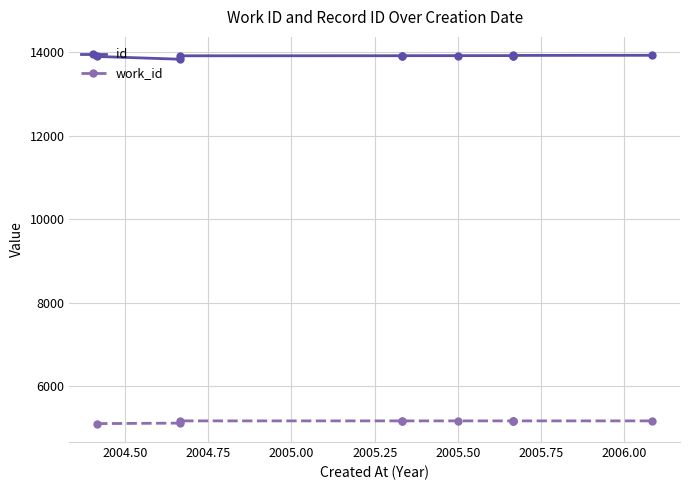

The value of id at 2004.75 is 19416. True or false?

False